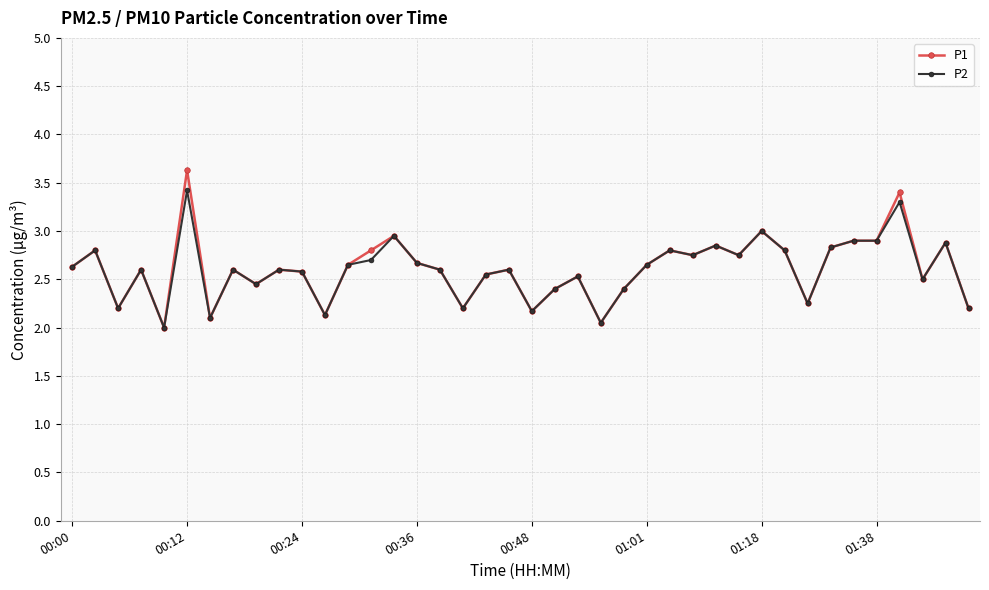

Which series has the largest range (max minus min)?

P1